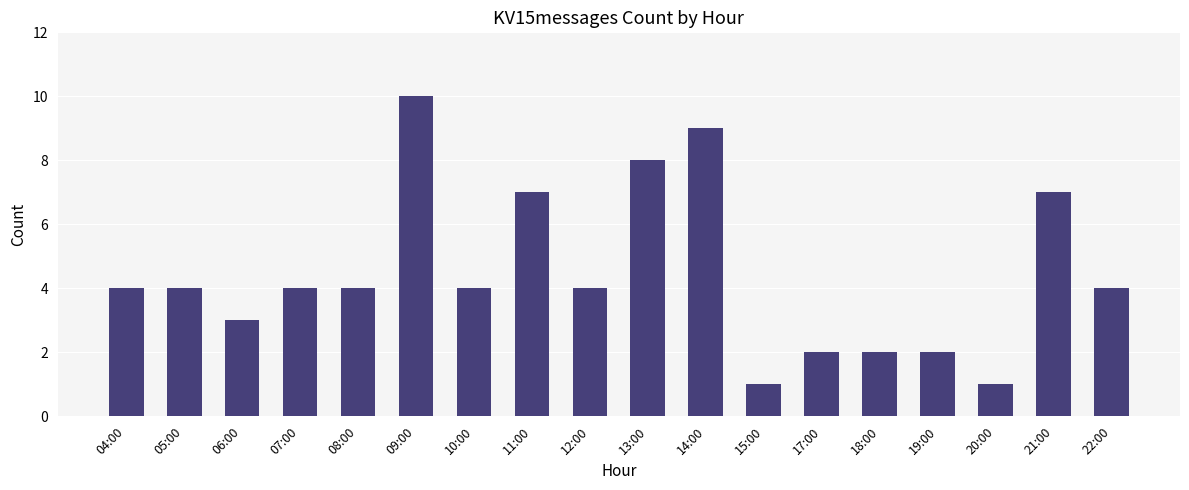

Reading left to right, list all the values displayed in this chart.

4	4	3	4	4	10	4	7	4	8	9	1	2	2	2	1	7	4